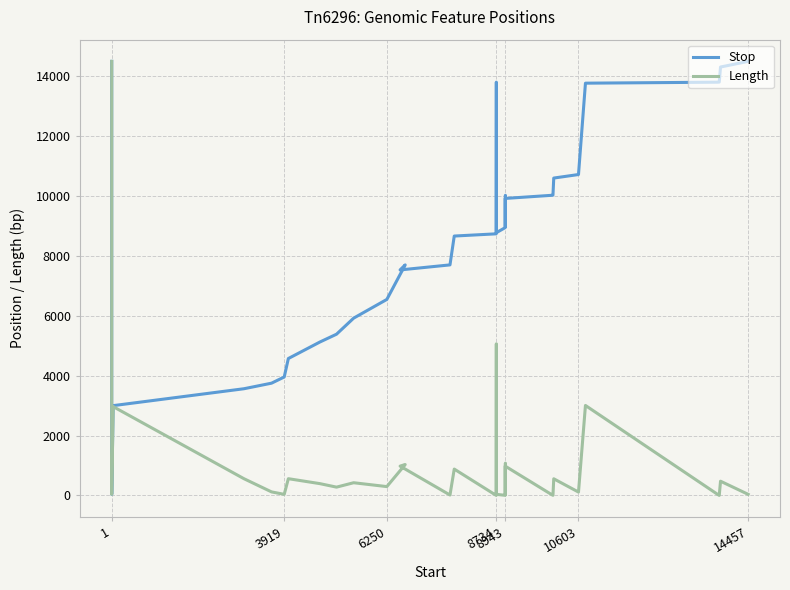

At how many categories does at least one series exceed 3215?

29